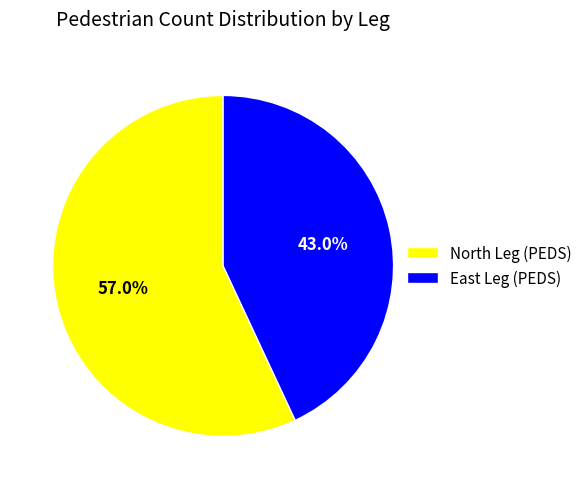

How many slices are in this pie chart?

2